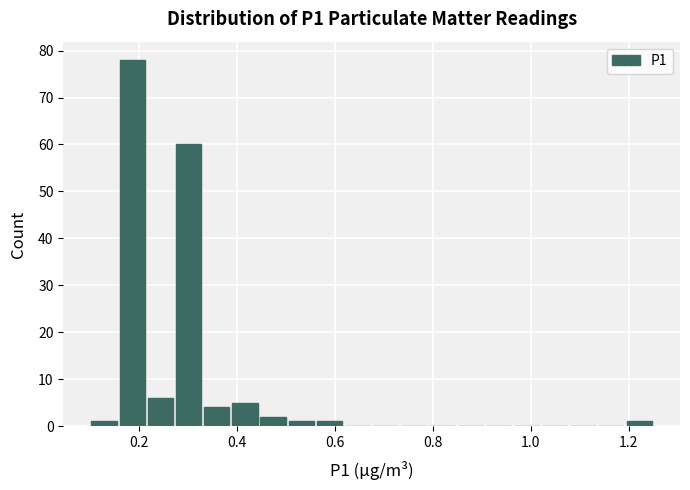

Read against the x-axis, roughly where is the centre of the tallest bar?

0.18